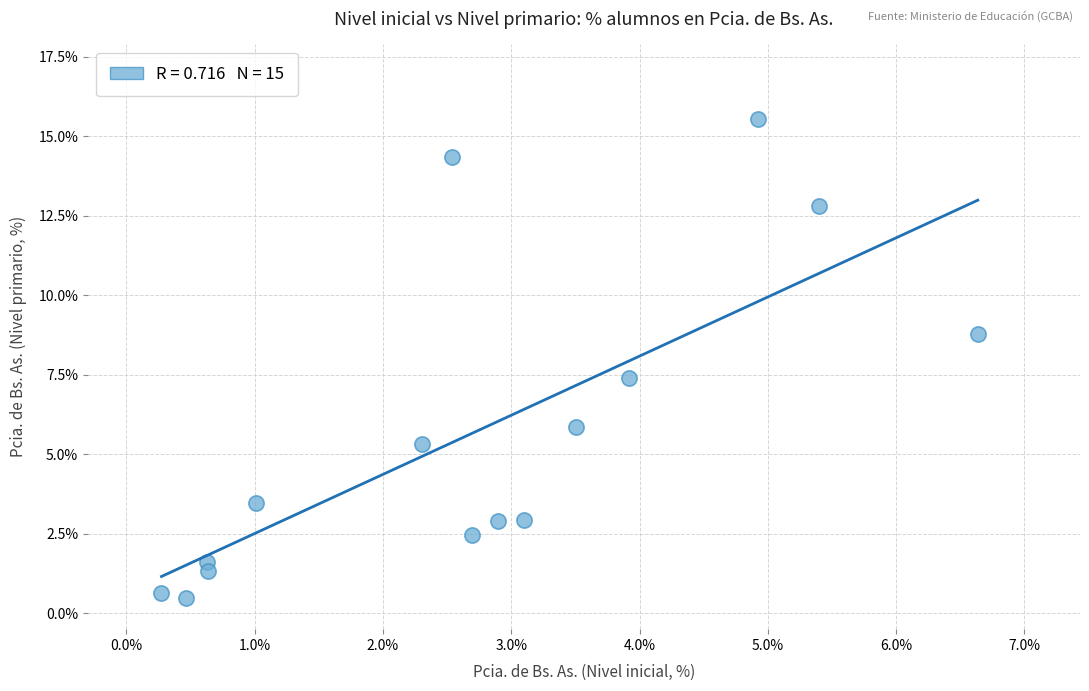

What is the range of Y values (max minus min)?

15.1